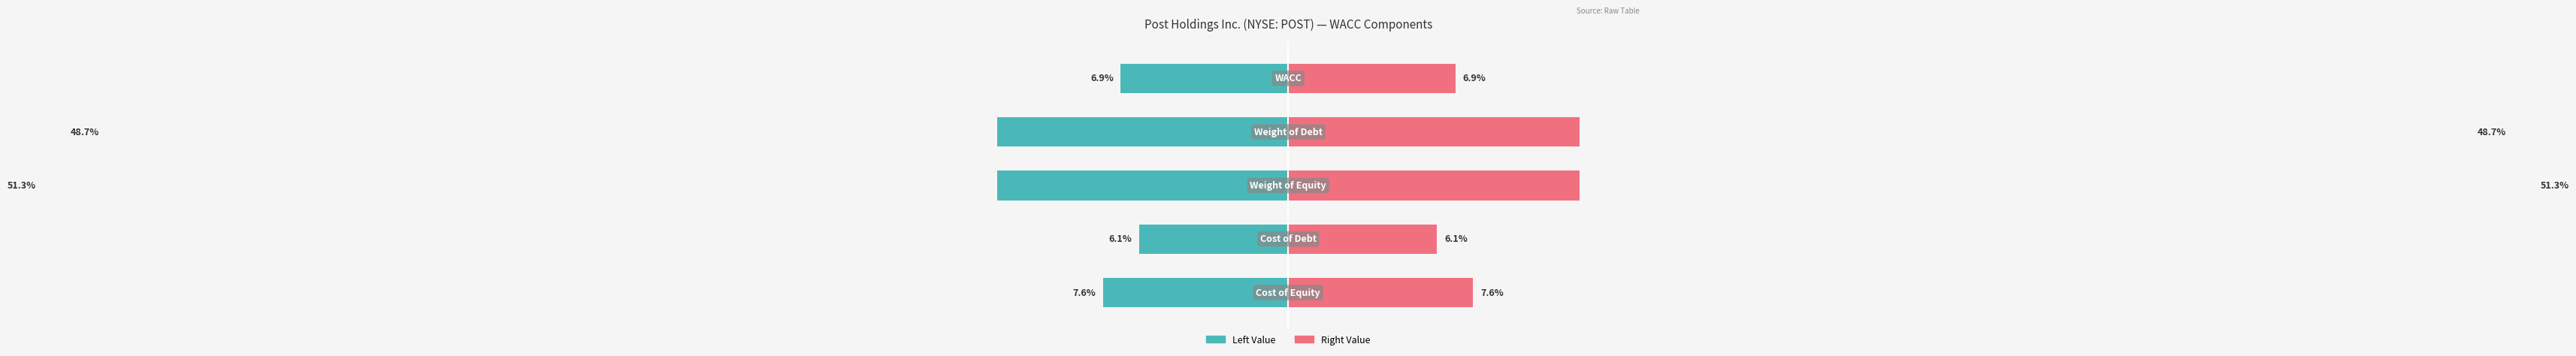

How many series are shown in this chart?

2